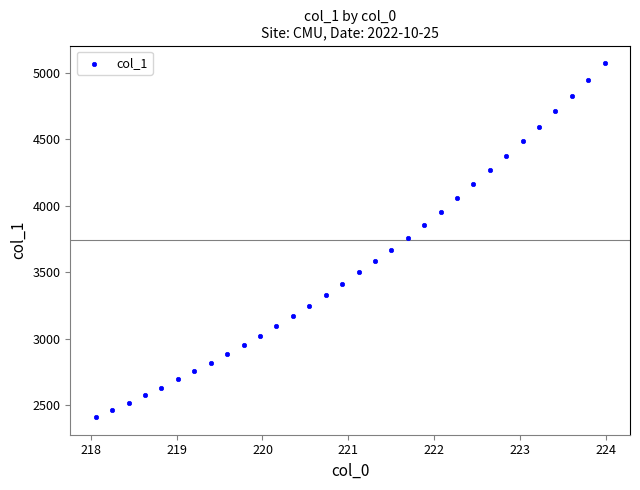

What is the range of Y values (max minus min)?

2661.5